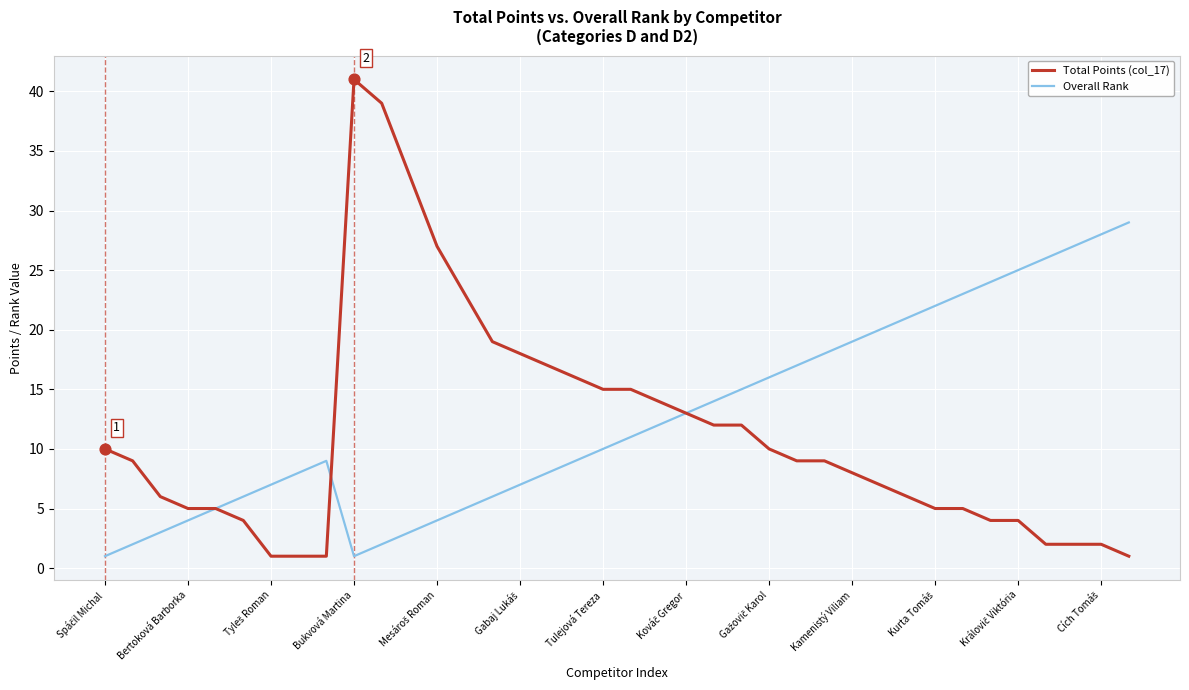

Which series has the largest range (max minus min)?

Total Points (col_17)